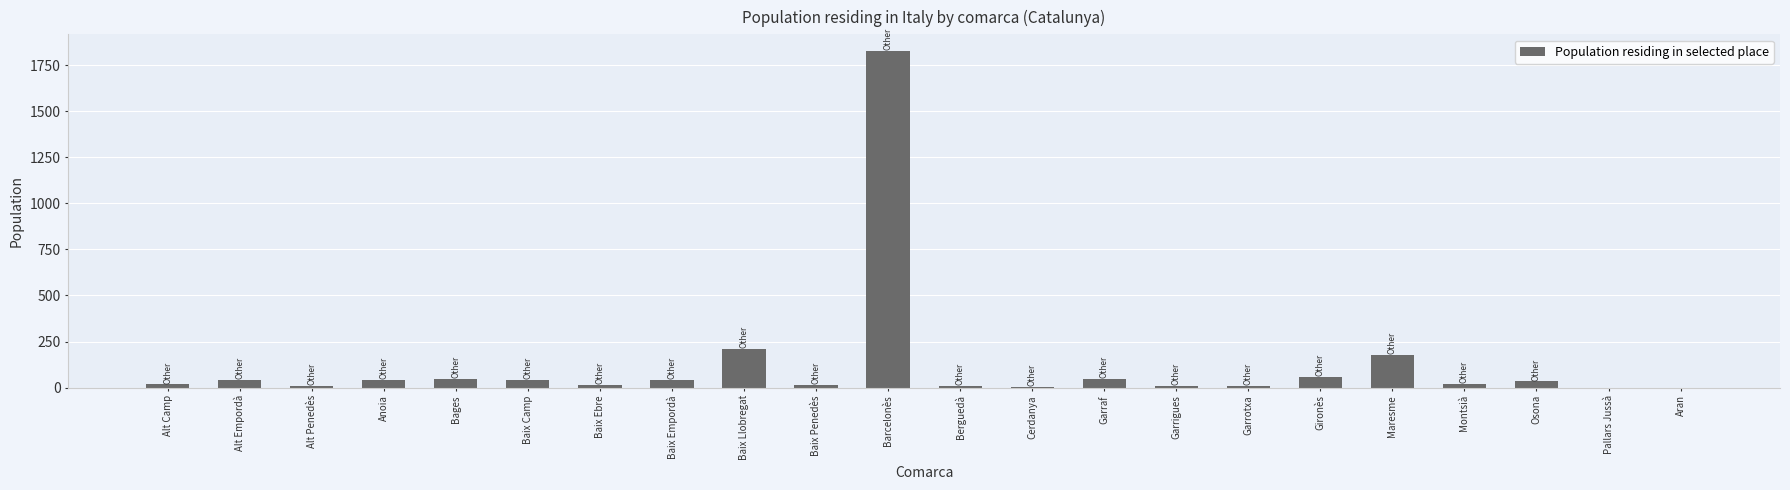

How many distinct data groups are displayed?

1